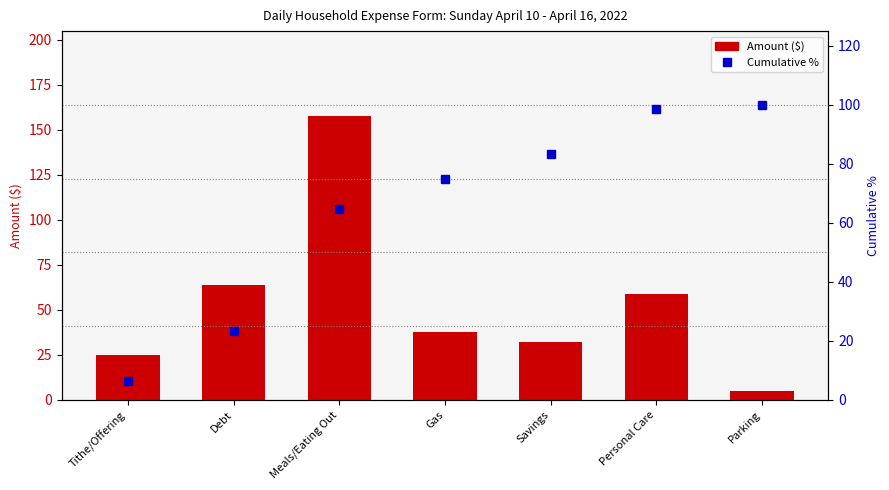

Reading right to left, transcribe all the data shown in this chart.

Amount ($): Parking=5.0	Personal Care=58.9	Savings=32.0	Gas=37.9	Meals/Eating Out=157.4	Debt=64.0	Tithe/Offering=25.0
Cumulative %: Parking=100.0	Personal Care=98.7	Savings=83.2	Gas=74.8	Meals/Eating Out=64.8	Debt=23.4	Tithe/Offering=6.6